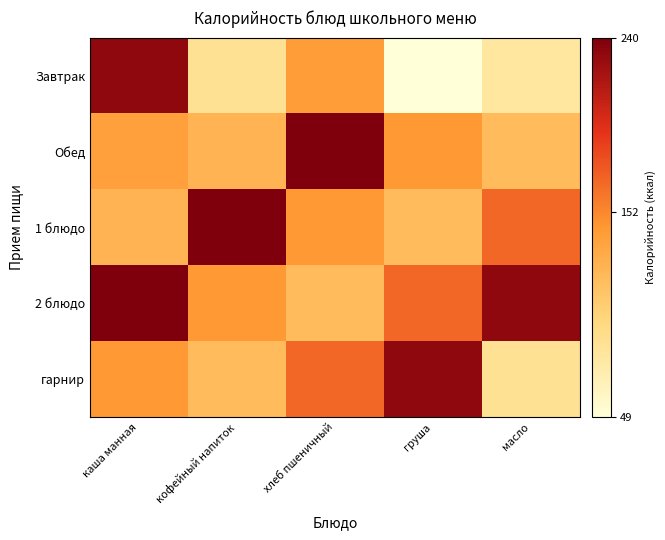

Reading left to right, what are all the values shown in this chart?

Завтрак: каша манная=232	кофейный напиток=86	хлеб пшеничный=141	груша=49	масло=79
Обед: каша манная=139	кофейный напиток=125	хлеб пшеничный=240	груша=144	масло=119
1 блюдо: каша манная=125	кофейный напиток=240	хлеб пшеничный=144	груша=119	масло=168
2 блюдо: каша манная=240	кофейный напиток=144	хлеб пшеничный=119	груша=168	масло=232
гарнир: каша манная=144	кофейный напиток=119	хлеб пшеничный=168	груша=232	масло=86